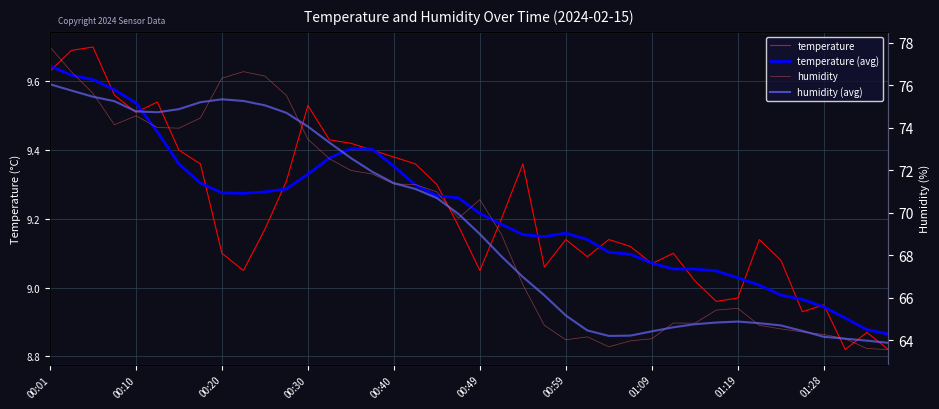

Rank the series by their maximum value, from highest to lowest.

humidity, humidity (avg), temperature, temperature (avg)